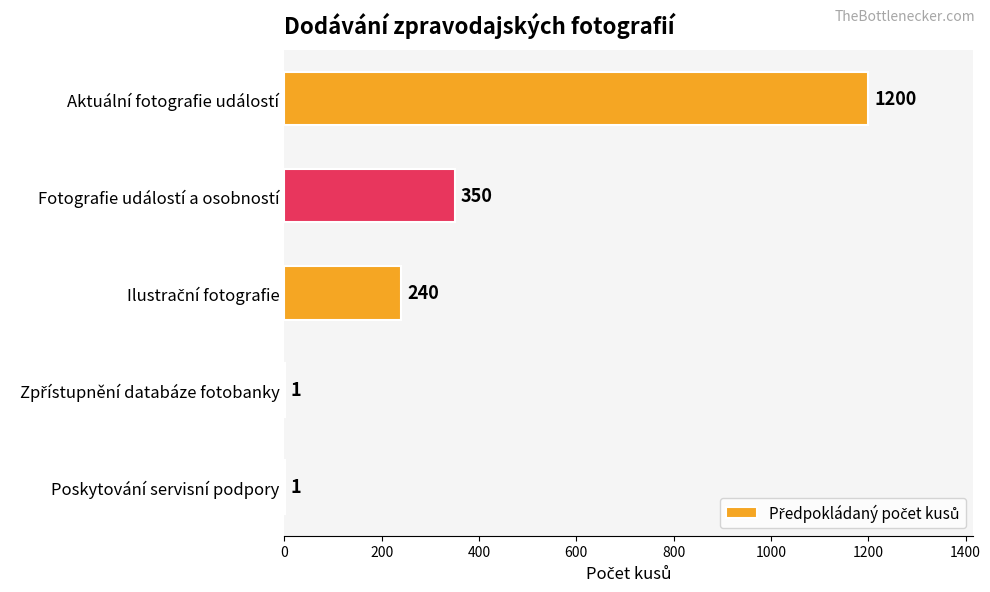

Count the number of categories in the chart.

5